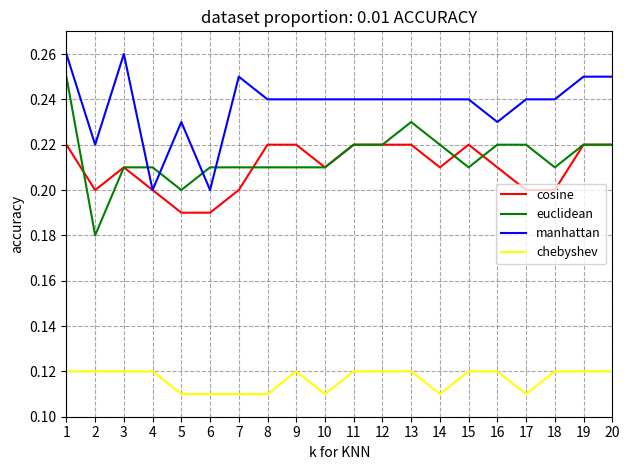

Rank the series by their maximum value, from highest to lowest.

manhattan, euclidean, cosine, chebyshev